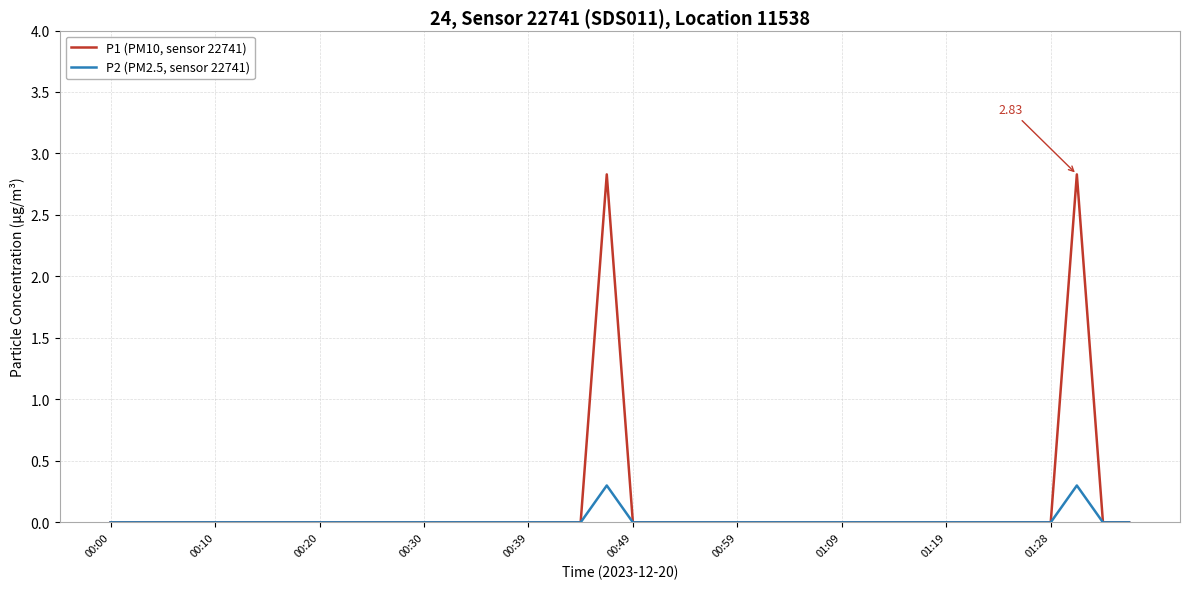

In P1 (PM10, sensor 22741), how many points are higher than both neighbors (excluding endpoints)?

2